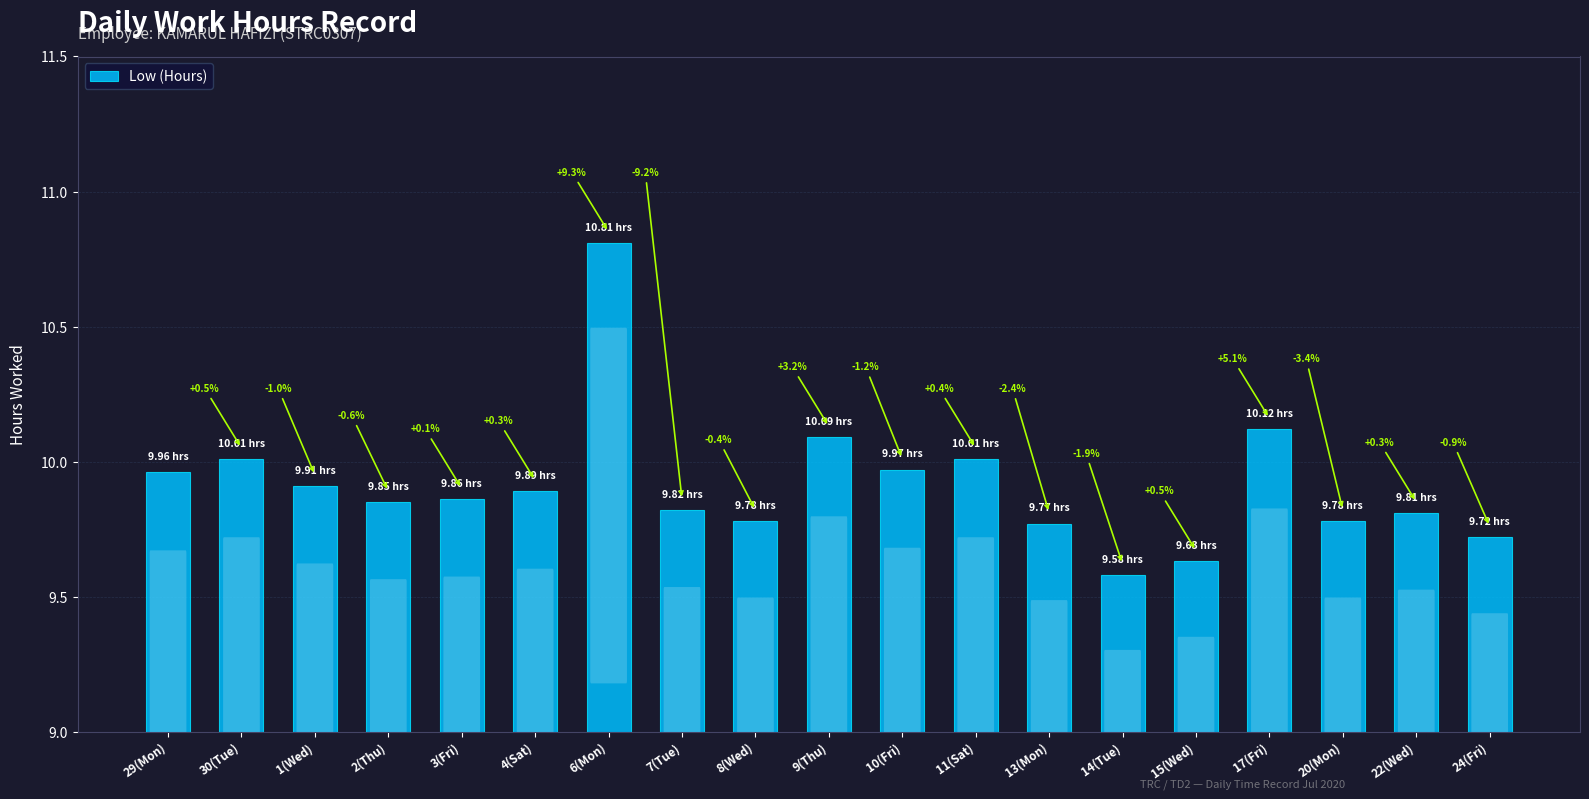

What value does the data have at 14(Tue)?

9.6